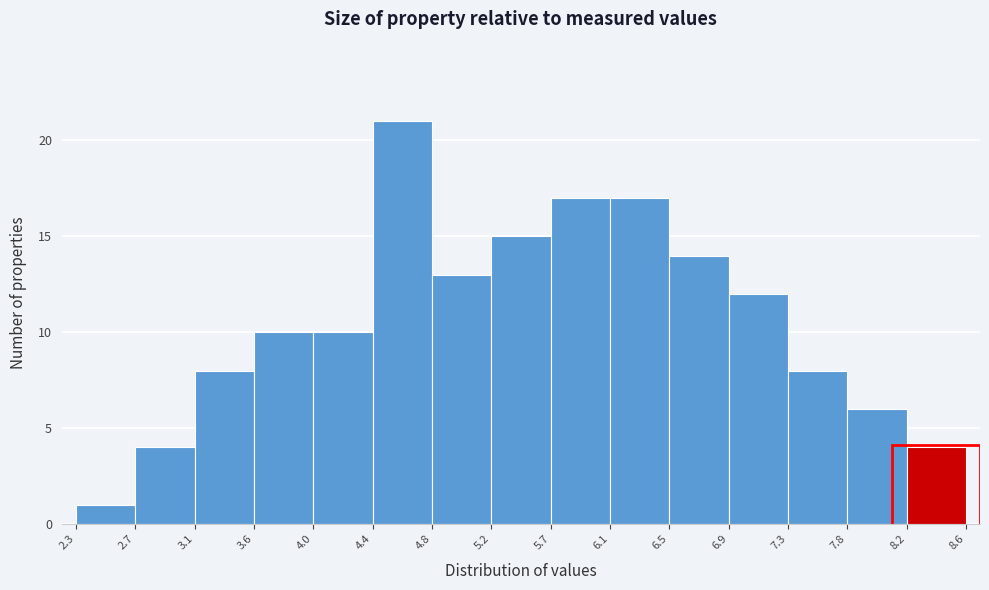

What is the height of the bar covering 3.6 to 4.0 on the x-axis? The values are not printed on the chart, so give them approximately, as read against the axis.

10